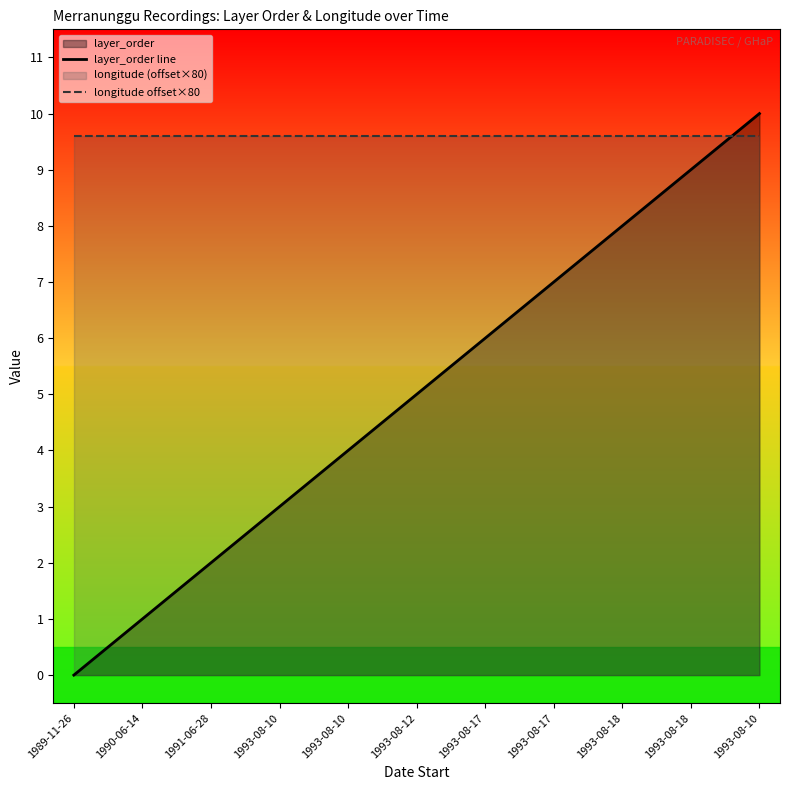

Which series changed the most between 1993-08-12 and 1993-08-17?

layer_order line